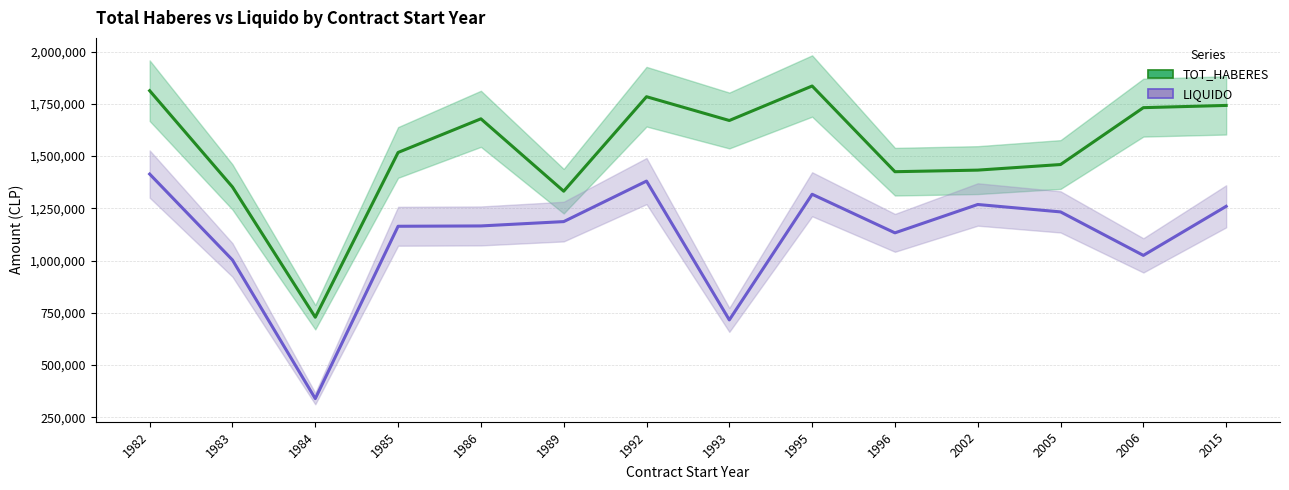

True or false: LIQUIDO and TOT_HABERES cross at least once.

False